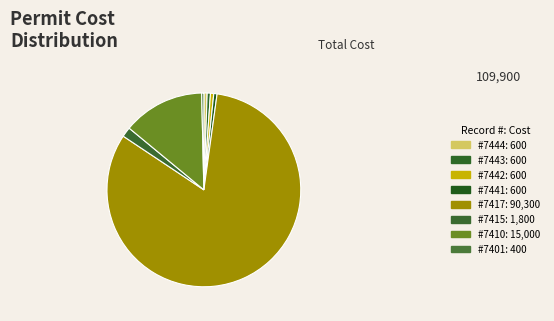

Which category has the biggest portion of the pie?

7417